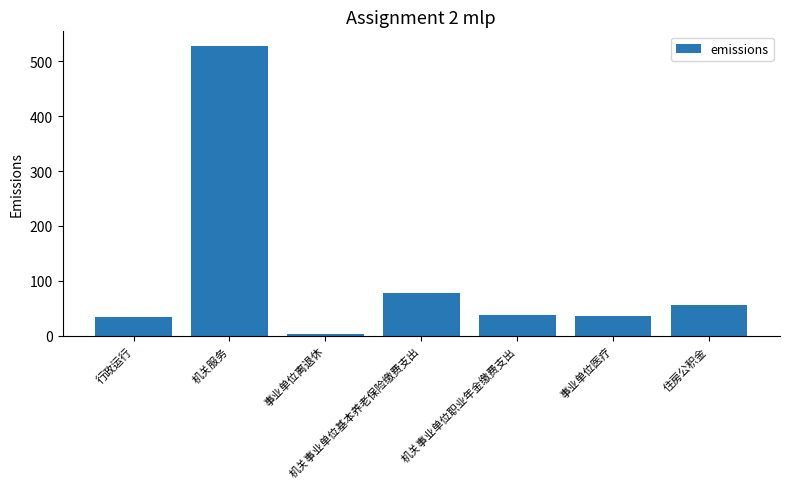

Which label corresponds to the smallest value in the chart?

事业单位离退休